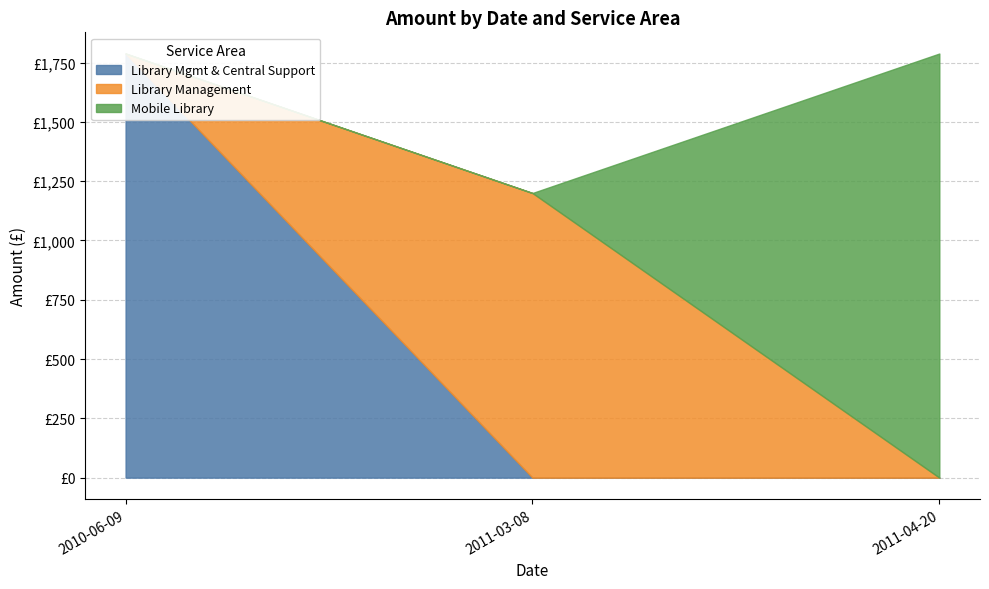

List the labels in order of value, smallest first.

2011-03-08, 2010-06-09, 2011-04-20